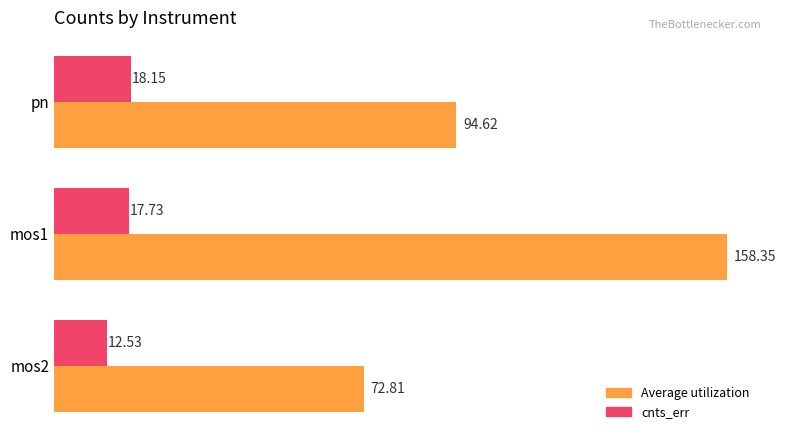

Rank the categories by Average utilization value from lowest to highest.

mos2, pn, mos1